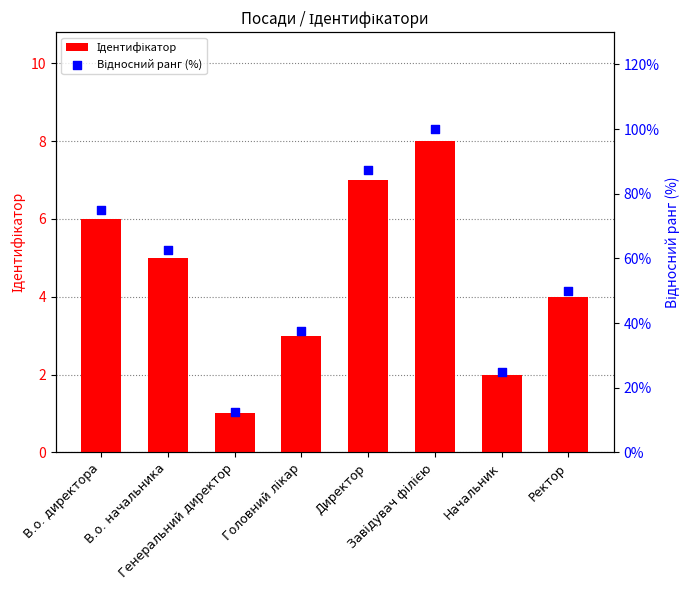

Which series has the largest Y range (max minus min)?

Відносний ранг (%)